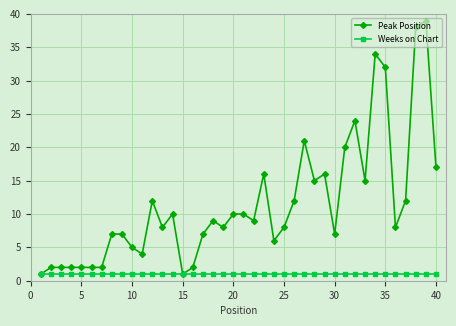

List the series in order of their peak value, lowest first.

Weeks on Chart, Peak Position